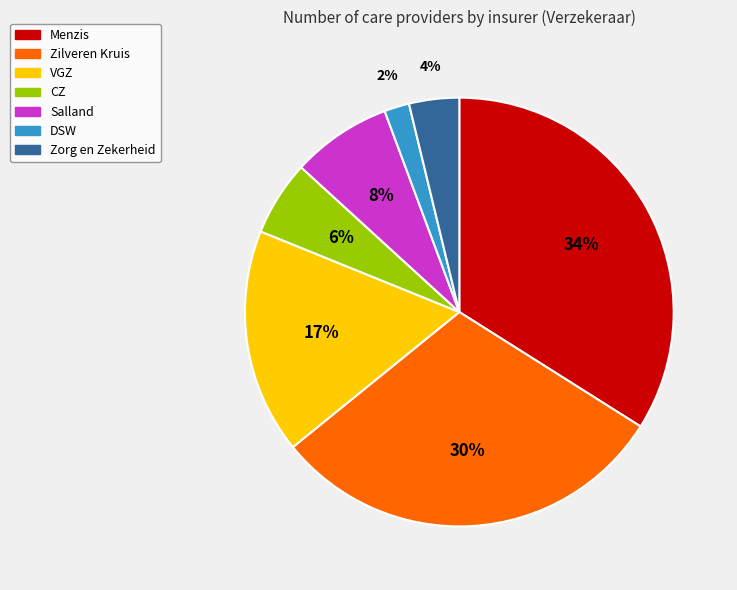

Which category has the biggest portion of the pie?

Menzis